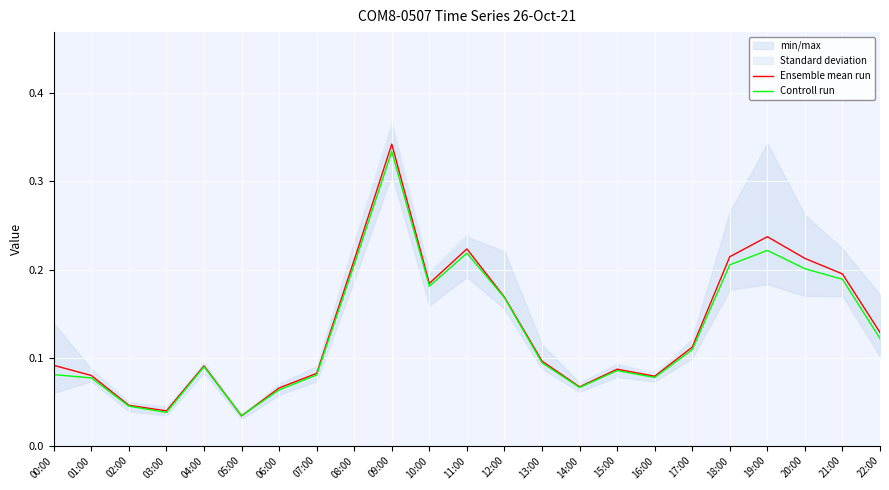

What is the sum of all Ensemble mean run values?

3.1